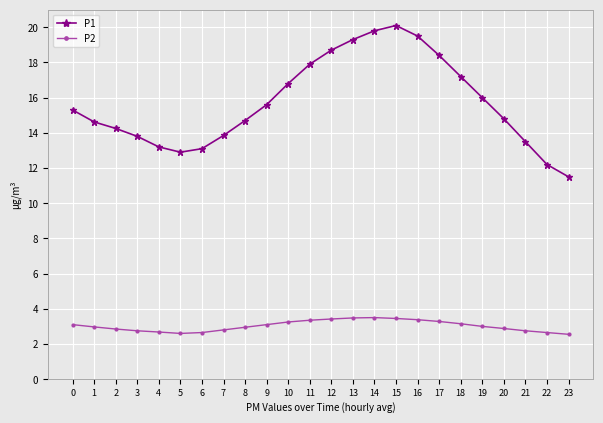

How many series are shown in this chart?

2